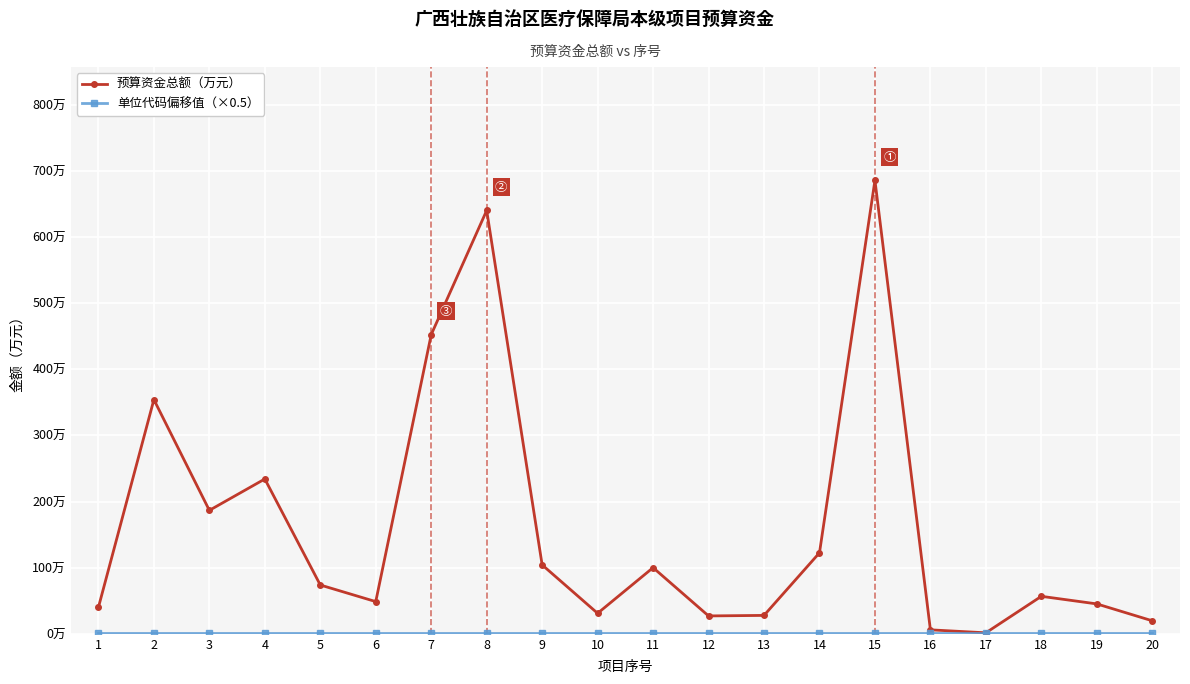

True or false: 单位代码偏移值（×0.5） and 预算资金总额（万元） cross at least once.

False